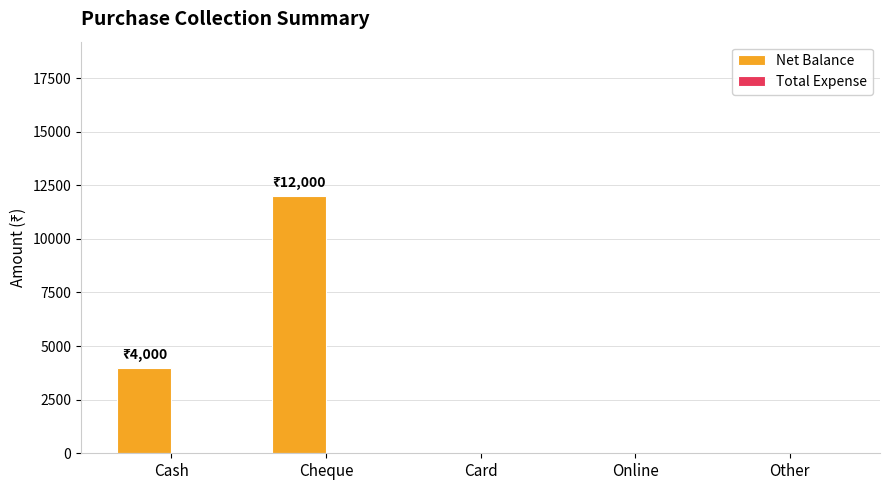

Reading left to right, transcribe all the data shown in this chart.

Cash=4000	Cheque=12000	Card=0	Online=0	Other=0